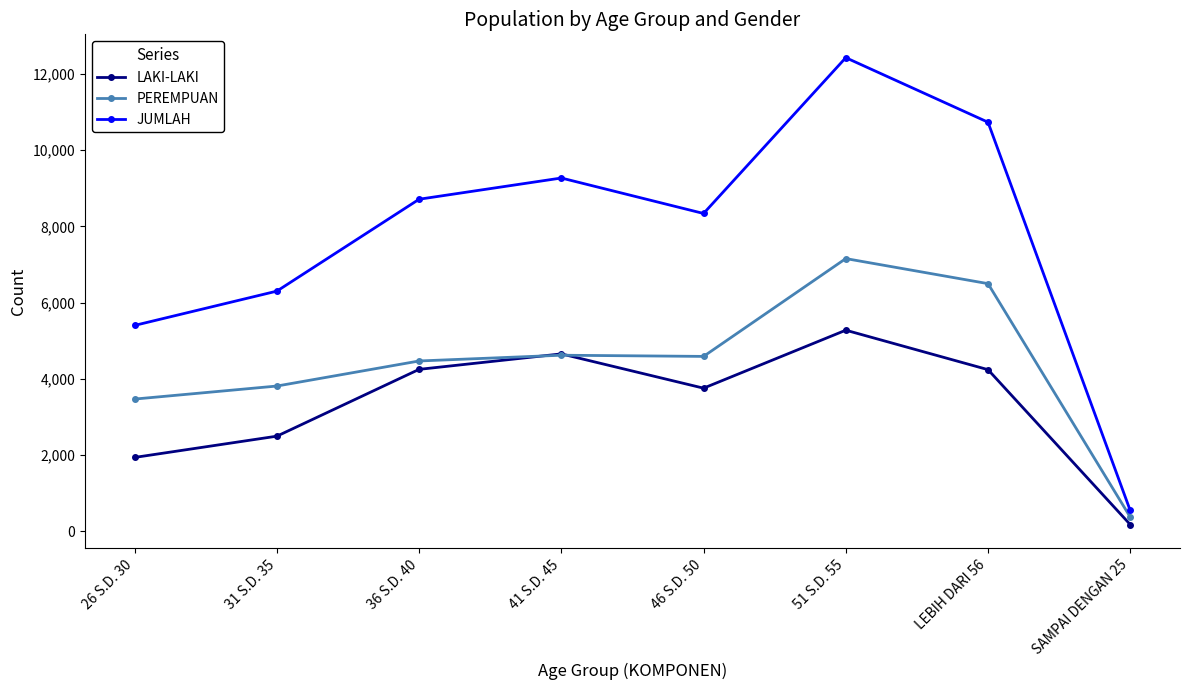

List the series in order of their overall mean, highest first.

JUMLAH, PEREMPUAN, LAKI-LAKI